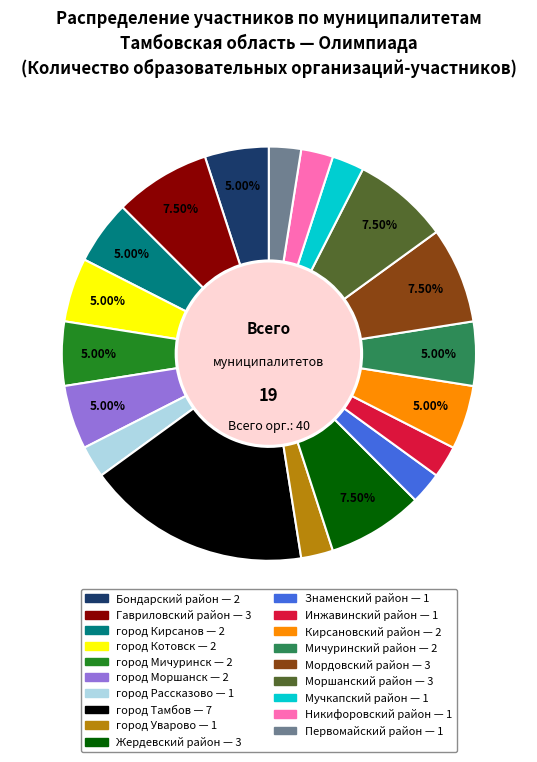

Between Гавриловский район and Никифоровский район, which is larger?

Гавриловский район